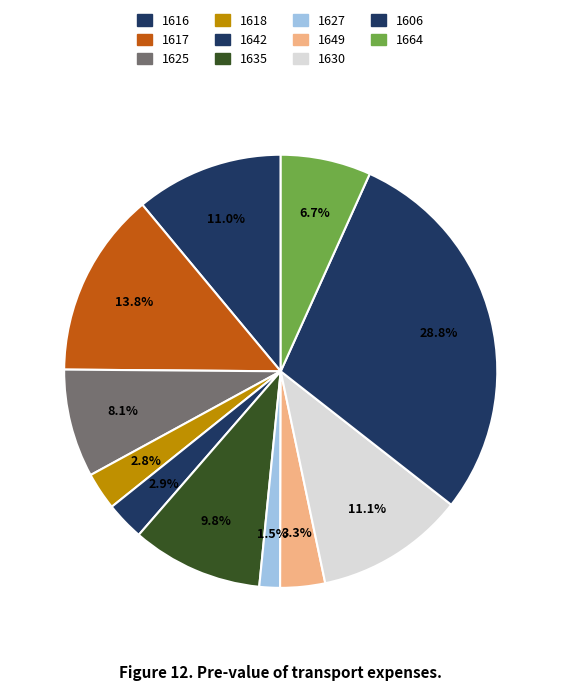

Does 1664 account for over 50% of the chart?

No